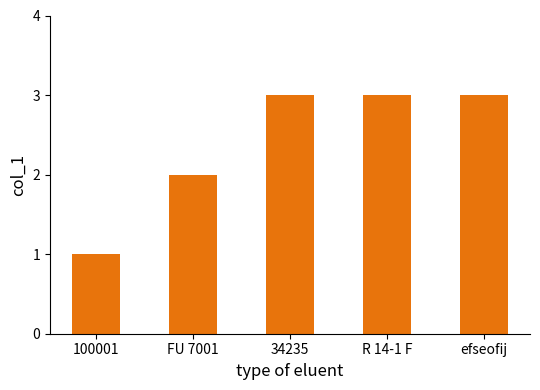

Are the bars grouped side by side (vs. stacked)?

No